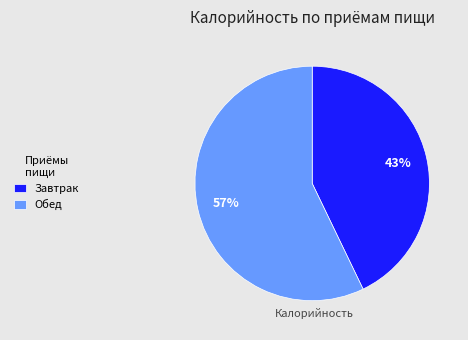

What is the largest slice in the pie chart?

Обед